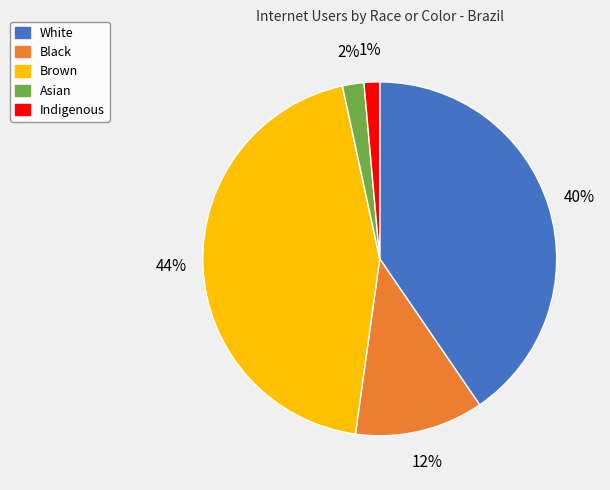

To the nearest percent, what percentage of the pie is Black?

12%